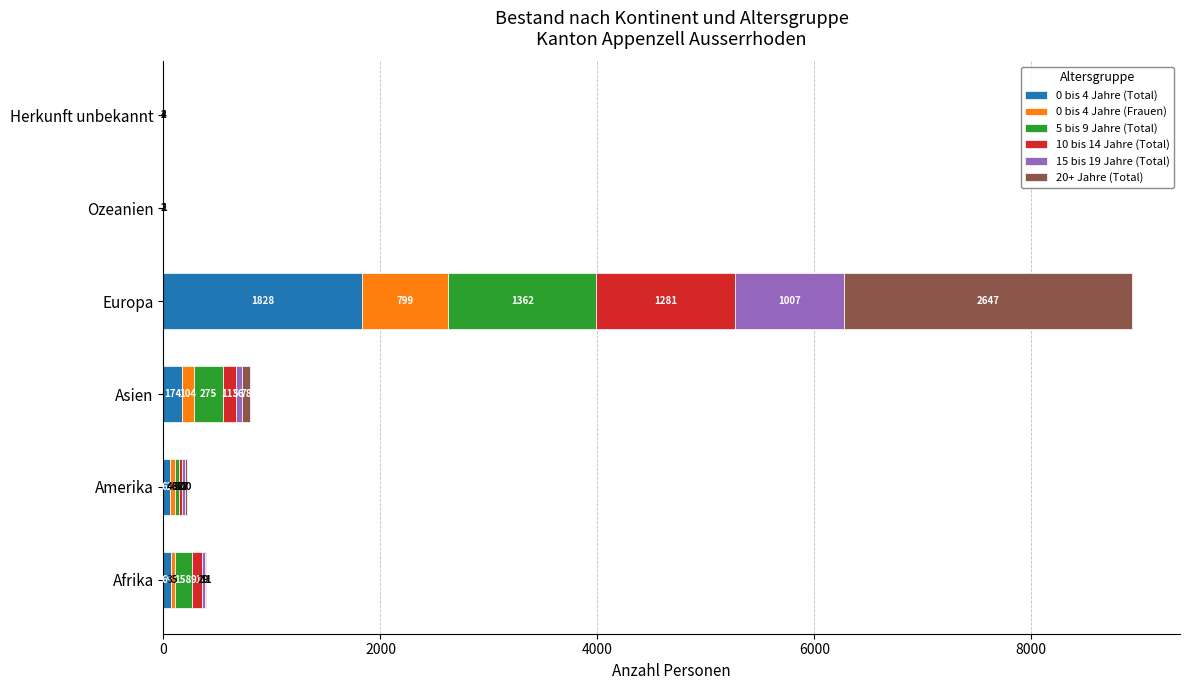

What is the total value across all series at Asien?

800